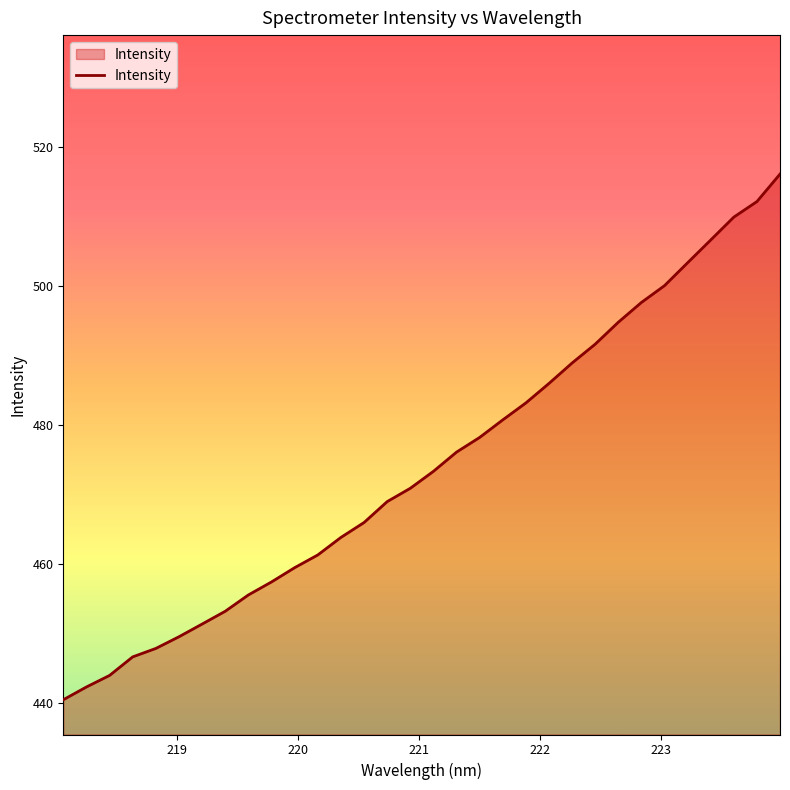

What is the greatest value displayed?

516.1